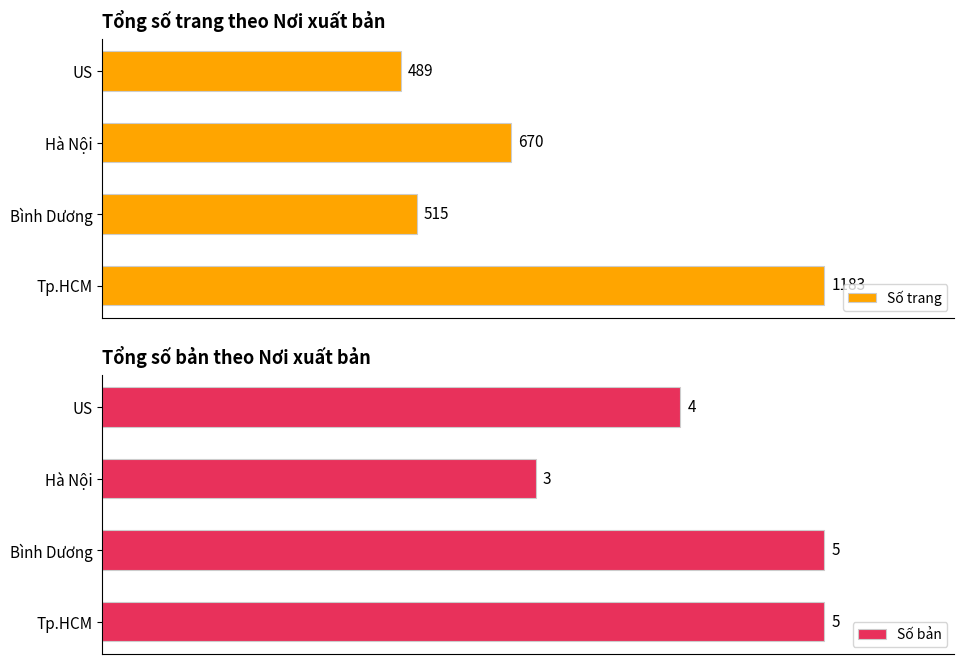

Reading left to right, transcribe all the data shown in this chart.

Số trang: 1183	515	670	489
Số bản: 5	5	3	4